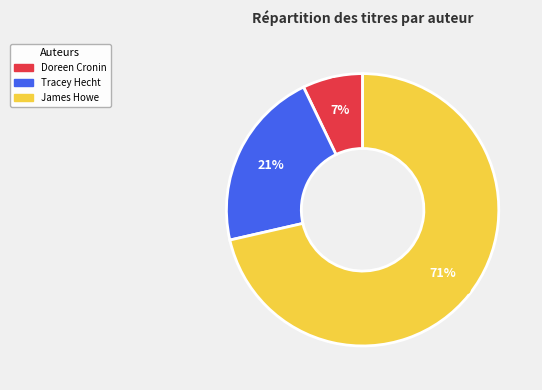

To the nearest percent, what is the difference between the Doreen Cronin and Tracey Hecht slice percentages?

14%